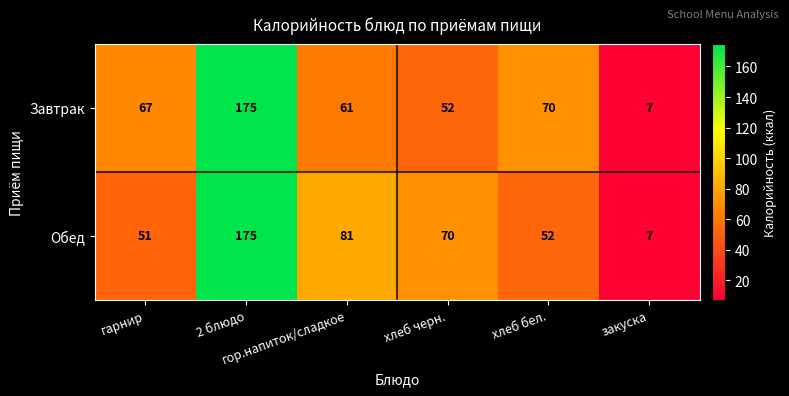

What is the minimum value for Обед?

7